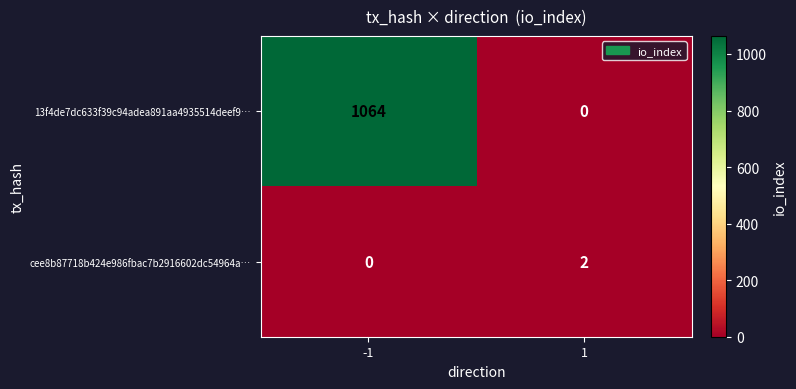

Between -1 and 1, which series saw the biggest shift?

13f4de7dc633f39c94adea891aa4935514deef9…